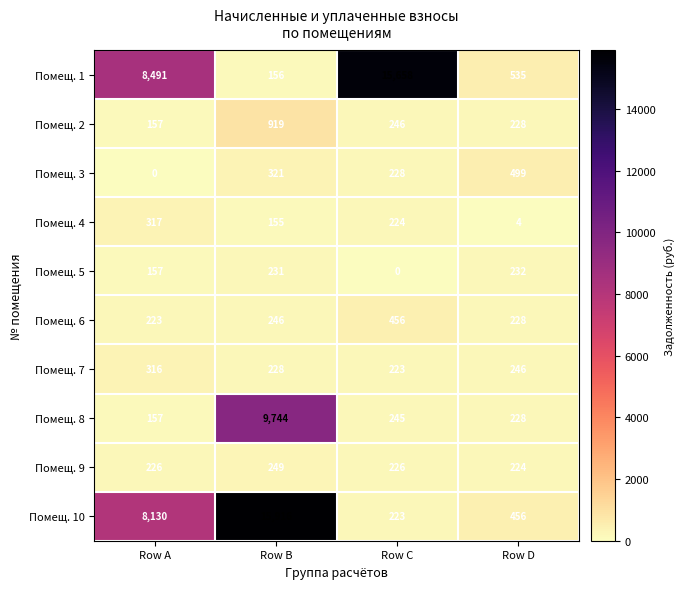

List the series in order of their peak value, lowest first.

Помещ. 5, Помещ. 9, Помещ. 7, Помещ. 4, Помещ. 6, Помещ. 3, Помещ. 2, Помещ. 8, Помещ. 1, Помещ. 10